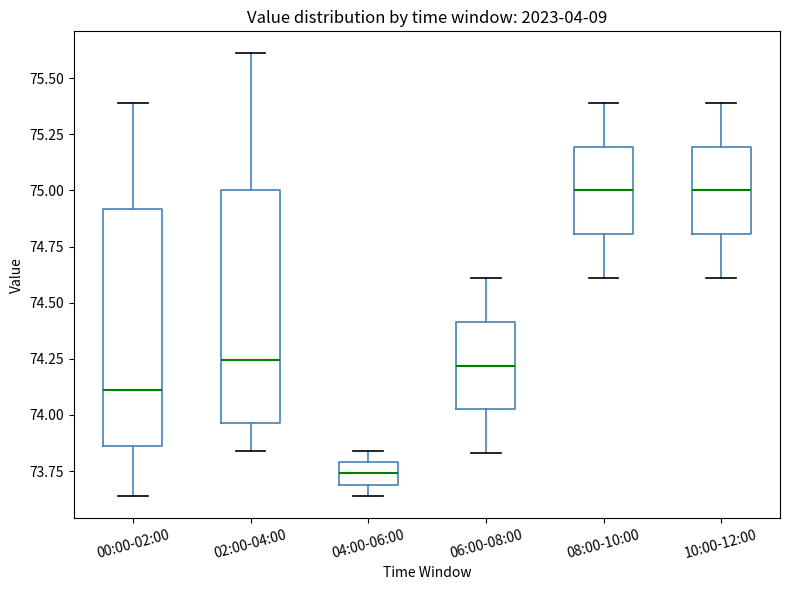

Reading left to right, read every box against the y-axis: the position of its median line, the range the box covers, and the ends of its whiskers. The values are not printed on the chart, so give them approximately, as read against the axis.

00:00-02:00: median 74.10, box 73.85 to 74.90, whiskers 73.65 to 75.40
02:00-04:00: median 74.25, box 73.95 to 75.00, whiskers 73.85 to 75.60
04:00-06:00: median 73.75, box 73.70 to 73.80, whiskers 73.65 to 73.85
06:00-08:00: median 74.20, box 74.05 to 74.40, whiskers 73.85 to 74.60
08:00-10:00: median 75.00, box 74.80 to 75.20, whiskers 74.60 to 75.40
10:00-12:00: median 75.00, box 74.80 to 75.20, whiskers 74.60 to 75.40